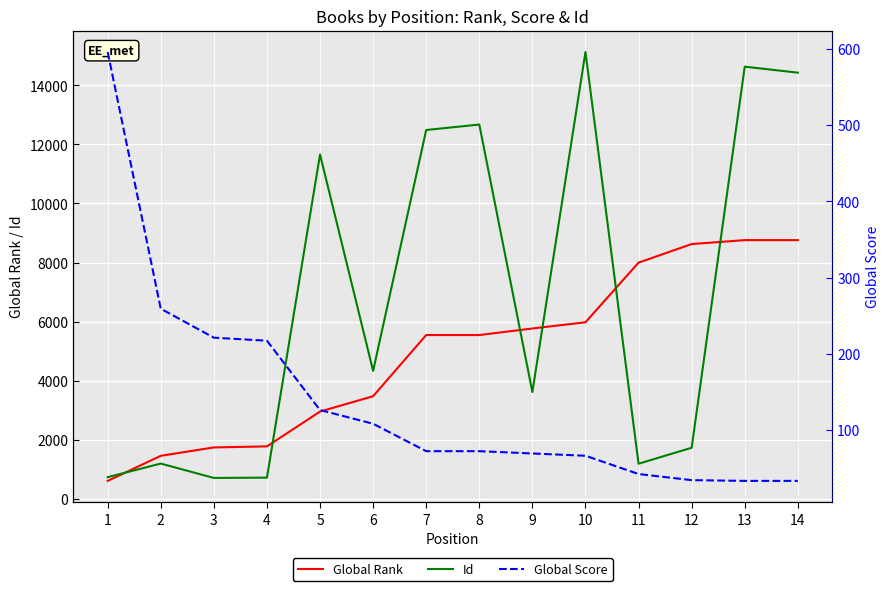

What is the sum of all Global Rank values?

68983